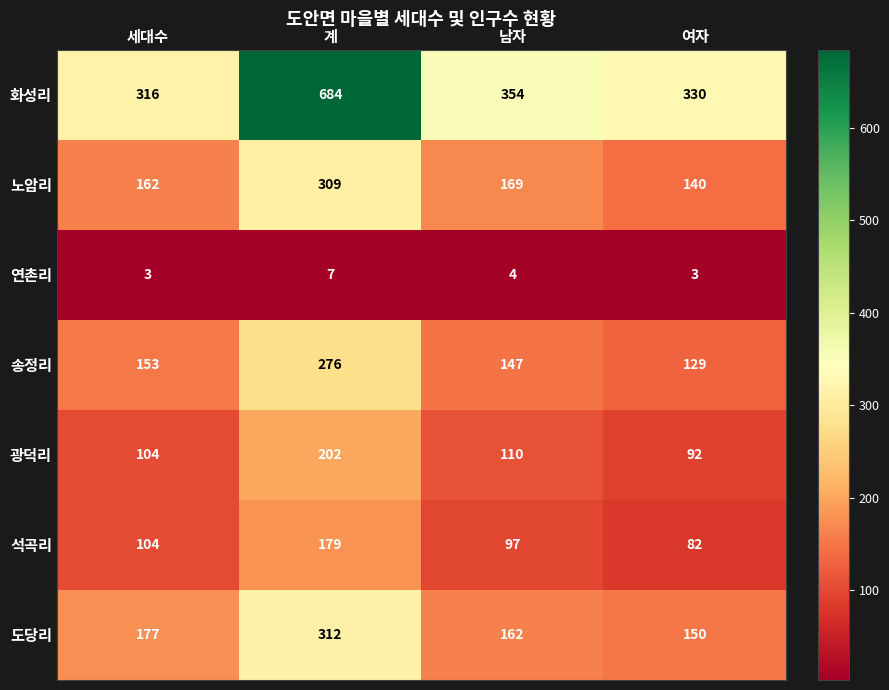

Count the number of data series in this chart.

7